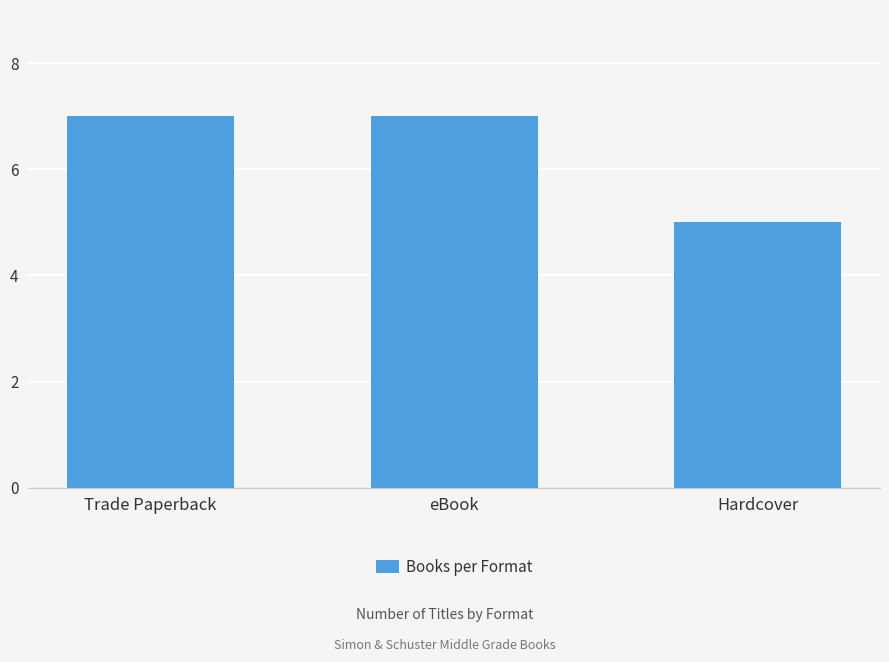

Reading left to right, list all the values displayed in this chart.

7	7	5